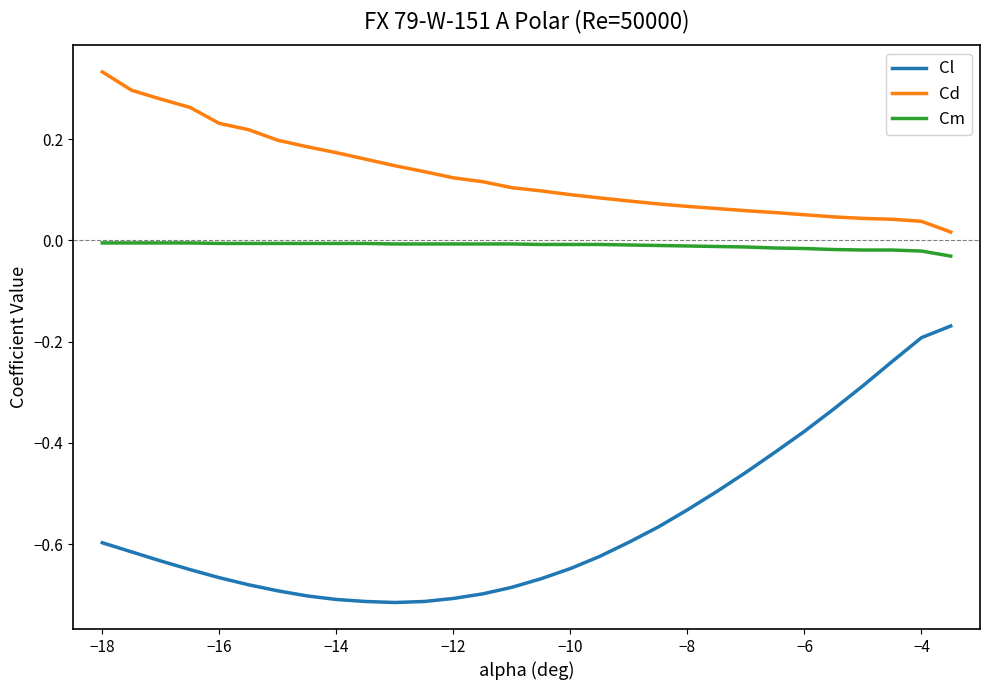

Which series has the widest spread of values?

Cl